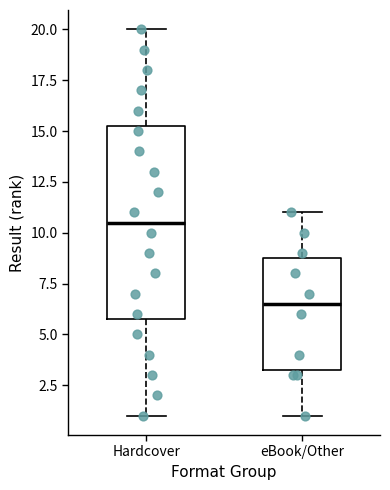

Where does the lower whisker of the box for Hardcover end on the y-axis? The values are not printed on the chart, so give them approximately, as read against the axis.

1.0